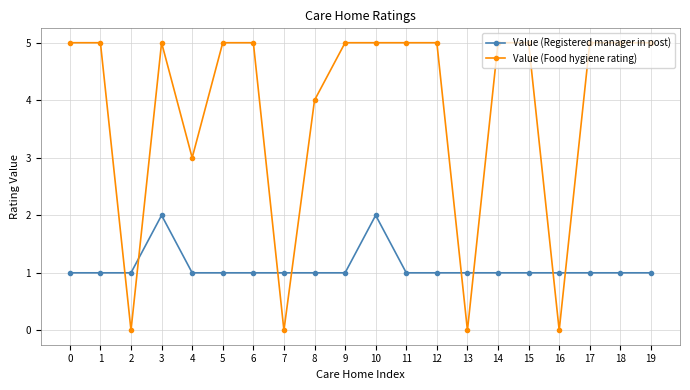

Reading right to left, what are all the values shown in this chart?

Value (Registered manager in post): 1	1	1	1	1	1	1	1	1	2	1	1	1	1	1	1	2	1	1	1
Value (Food hygiene rating): 5	5	5	0	5	5	0	5	5	5	5	4	0	5	5	3	5	0	5	5